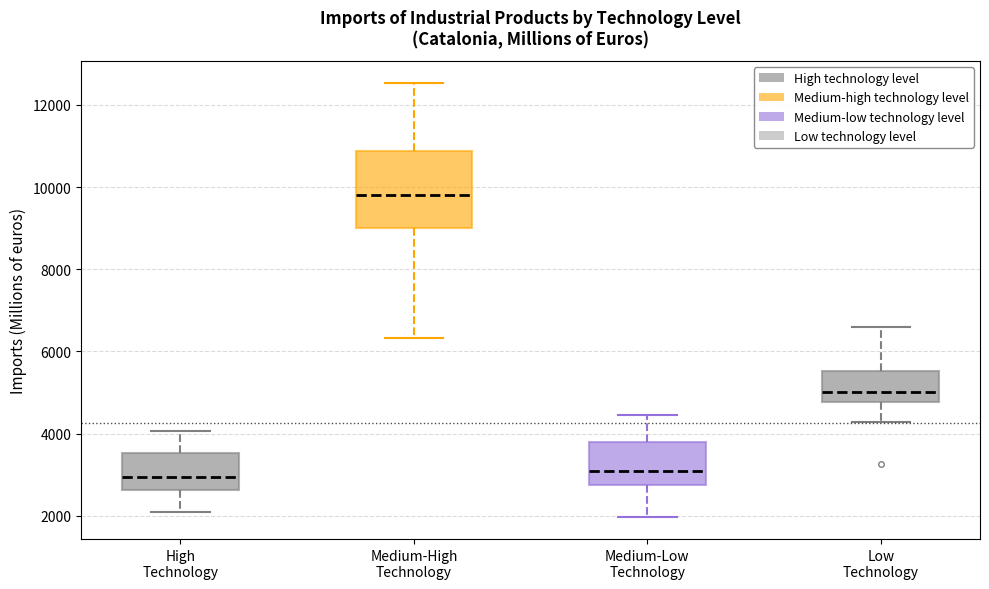

Reading left to right, read every box against the y-axis: the position of its median line, the range the box covers, and the ends of its whiskers. The values are not printed on the chart, so give them approximately, as read against the axis.

High Technology: median 3000, box 2600 to 3600, whiskers 2000 to 4000
Medium-High Technology: median 9800, box 9000 to 10800, whiskers 6400 to 12600
Medium-Low Technology: median 3000, box 2800 to 3800, whiskers 2000 to 4400
Low Technology: median 5000, box 4800 to 5600, whiskers 4200 to 6600